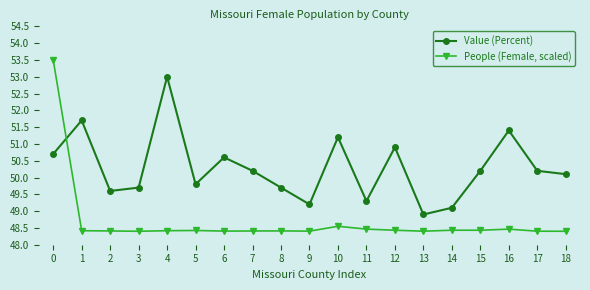

How many intersections are there between People (Female, scaled) and Value (Percent)?

1